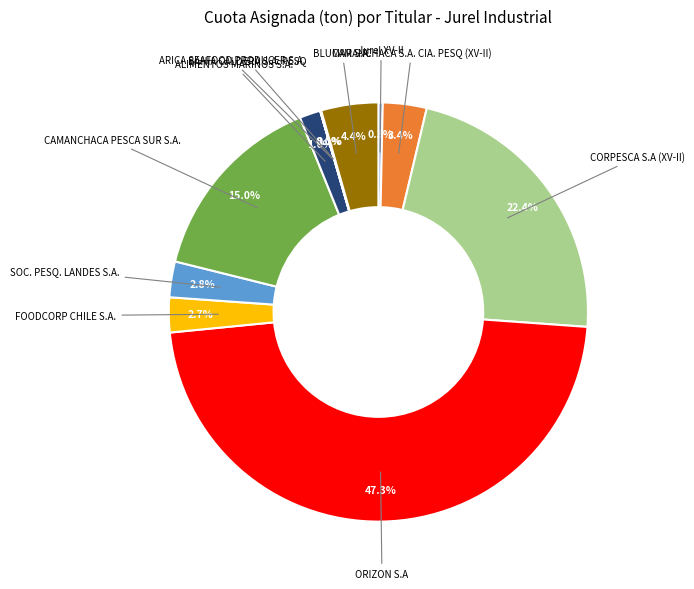

Combined, what portion of the pie is BLUMAR S.A. and SOC. PESQ. LANDES S.A.?

7.2%